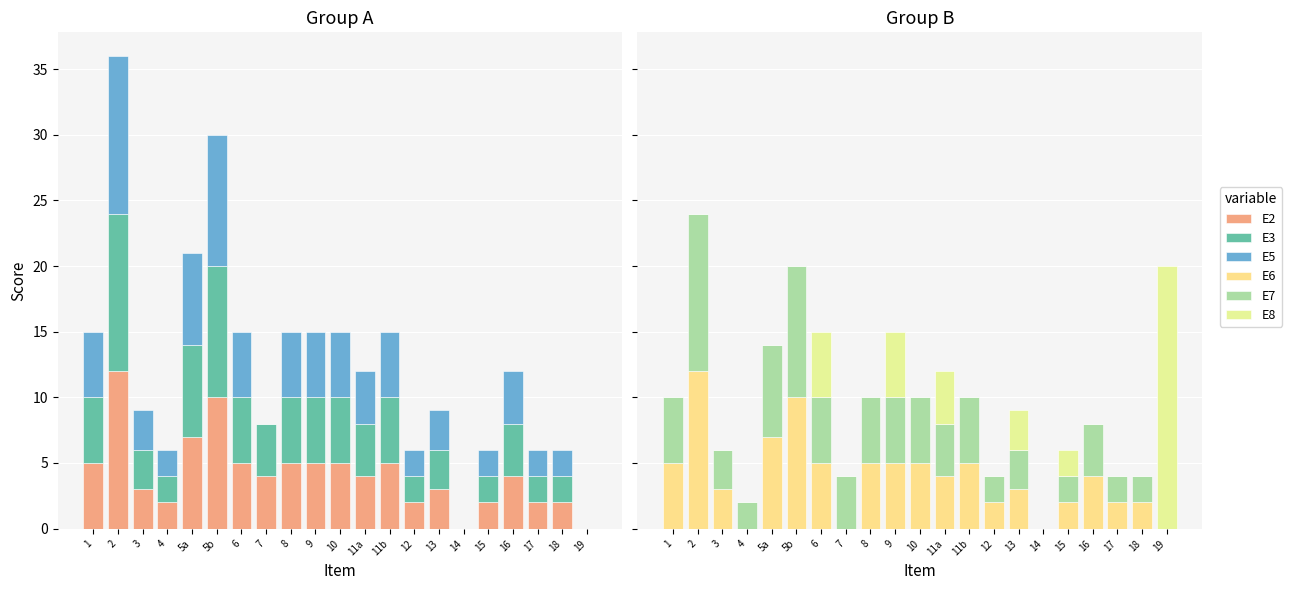

Does the chart contain any negative values?

No